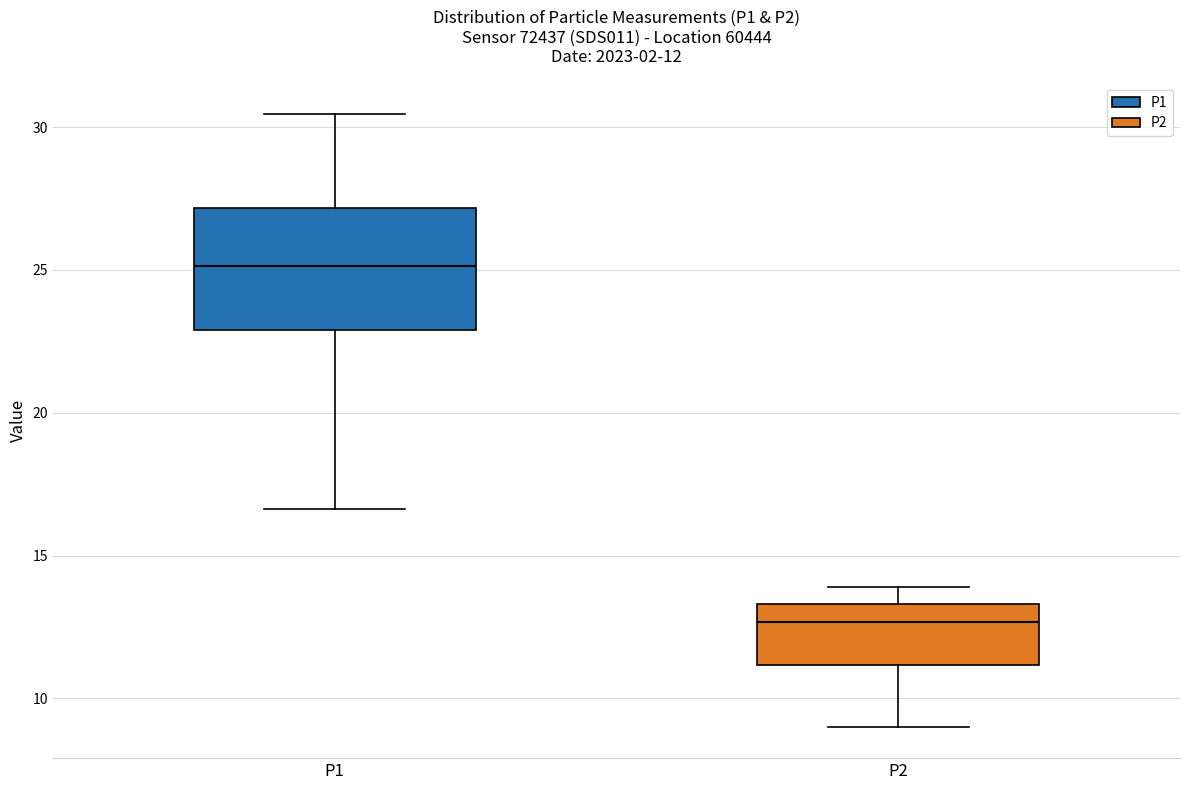

Which box has the lowest median line?

P2